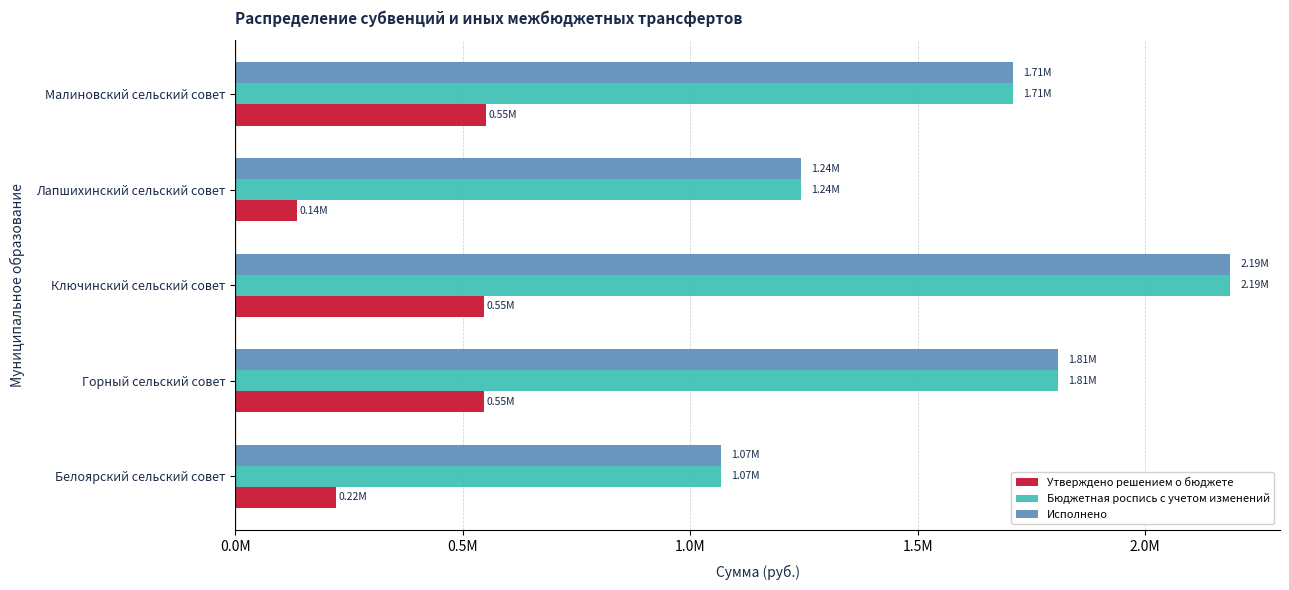

At which category does the chart reach its minimum across all series?

Лапшихинский сельский совет